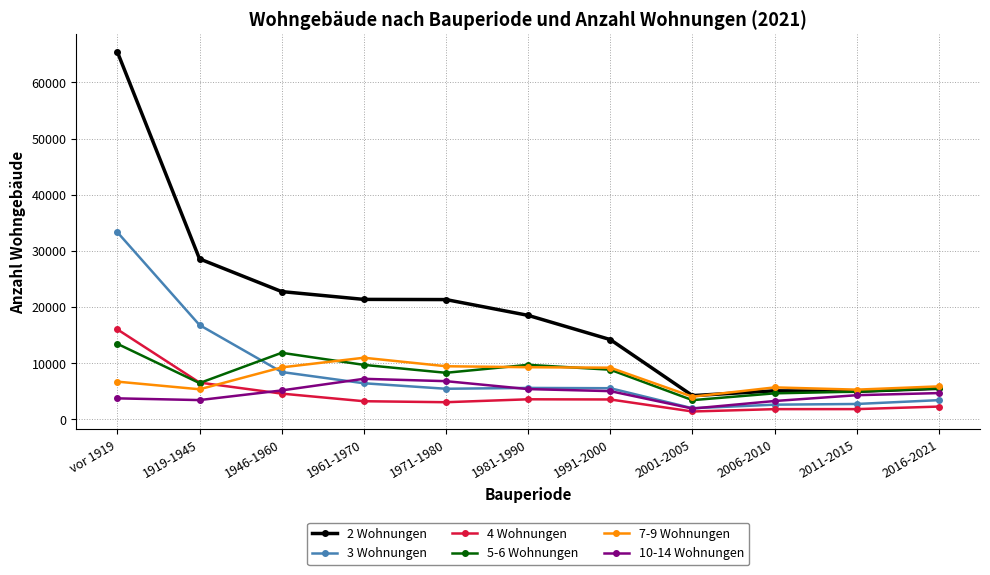

List the series in order of their peak value, highest first.

2 Wohnungen, 3 Wohnungen, 4 Wohnungen, 5-6 Wohnungen, 7-9 Wohnungen, 10-14 Wohnungen